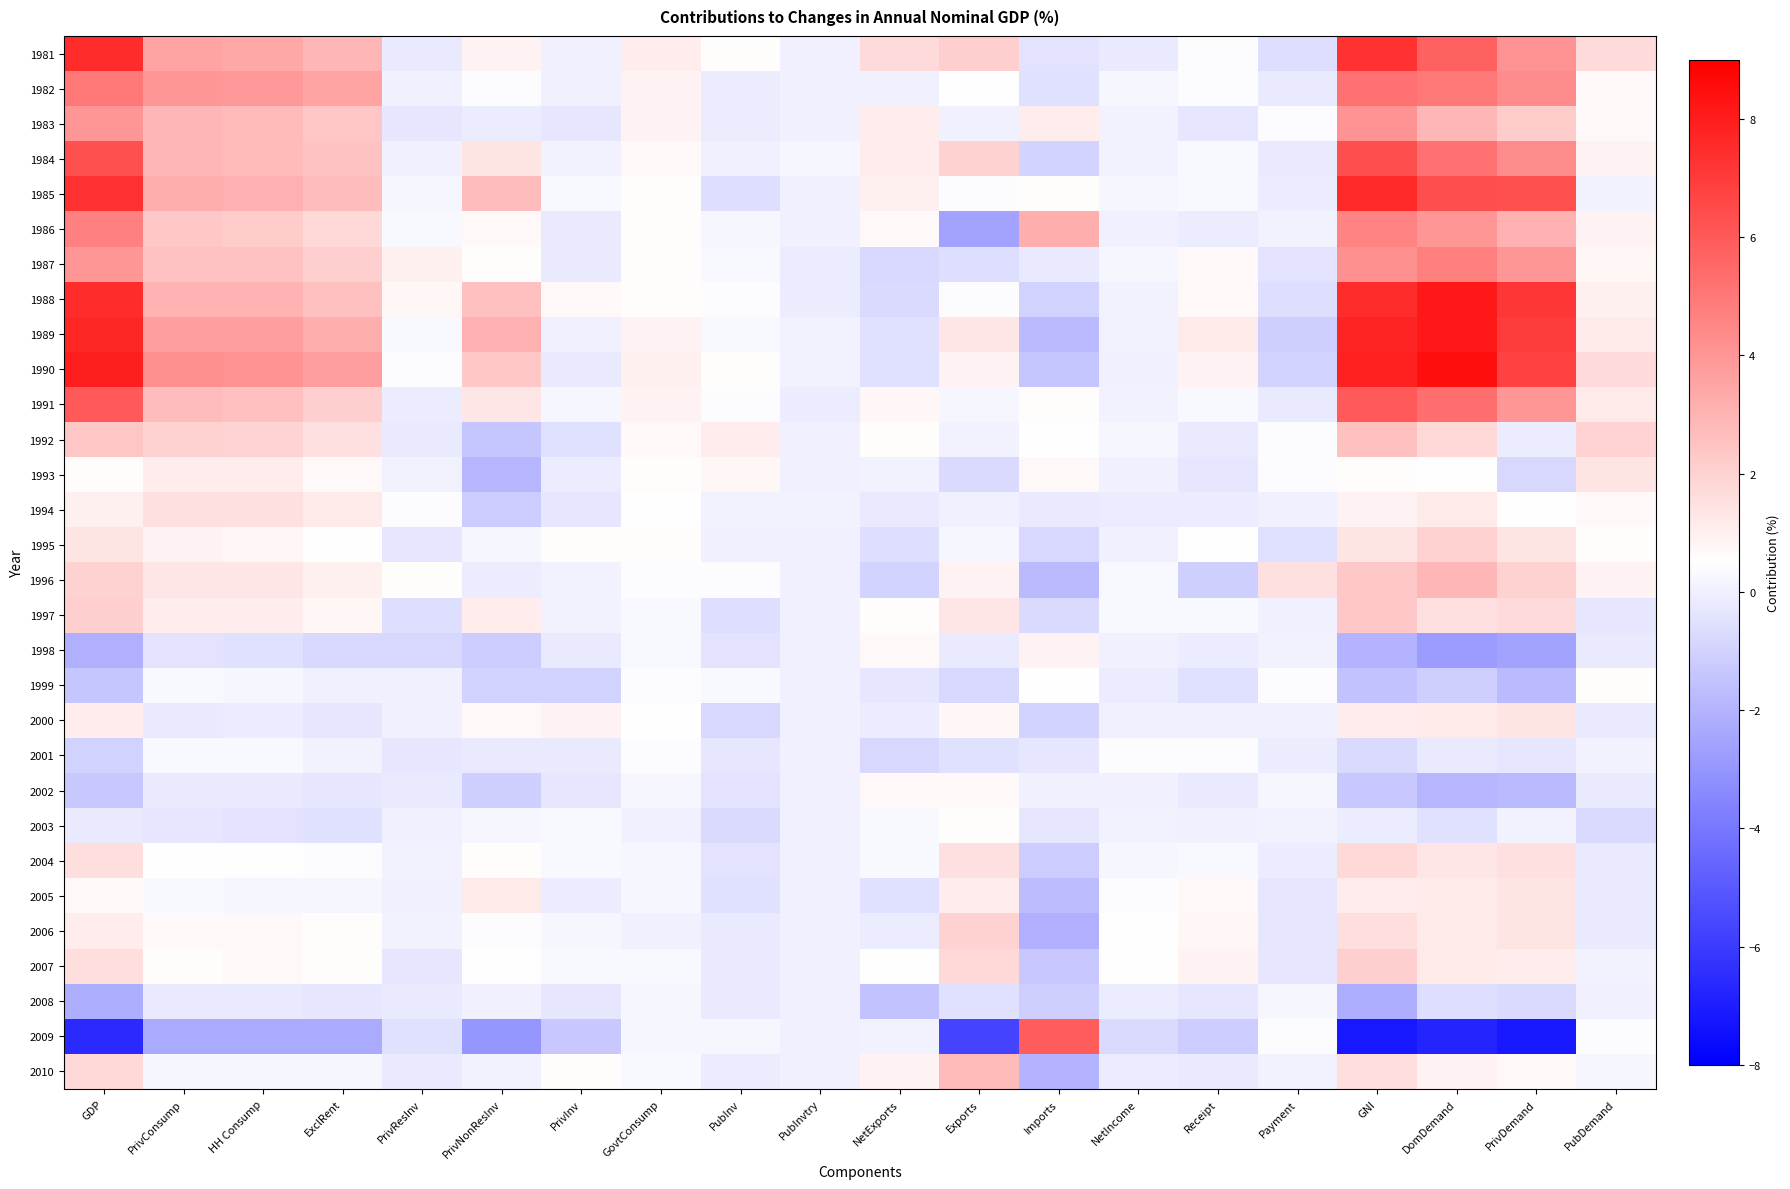

Reading right to left, transcribe all the data shown in this chart.

1981: PubDemand=1.7	PrivDemand=4.1	DomDemand=5.8	GNI=7.3	Payment=-0.6	Receipt=0.4	NetIncome=-0.2	Imports=-0.4	Exports=2.1	NetExports=1.7	PubInvtry=-0.0	PubInv=0.6	GovtConsump=1.1	PrivInv=-0.0	PrivNonResInv=0.9	PrivResInv=-0.2	ExclRent=2.9	HH Consump=3.4	PrivConsump=3.5	GDP=7.5
1982: PubDemand=0.7	PrivDemand=4.3	DomDemand=5.0	GNI=5.2	Payment=-0.2	Receipt=0.4	NetIncome=0.2	Imports=-0.5	Exports=0.5	NetExports=-0.0	PubInvtry=-0.0	PubInv=-0.1	GovtConsump=0.9	PrivInv=-0.0	PrivNonResInv=0.4	PrivResInv=0.0	ExclRent=3.5	HH Consump=3.9	PrivConsump=4.0	GDP=5.0
1983: PubDemand=0.7	PrivDemand=2.2	DomDemand=2.9	GNI=4.1	Payment=0.4	Receipt=-0.3	NetIncome=0.1	Imports=1.1	Exports=-0.0	NetExports=1.1	PubInvtry=-0.0	PubInv=-0.1	GovtConsump=0.9	PrivInv=-0.3	PrivNonResInv=-0.1	PrivResInv=-0.3	ExclRent=2.4	HH Consump=2.8	PrivConsump=2.9	GDP=4.0
1984: PubDemand=0.9	PrivDemand=4.3	DomDemand=5.2	GNI=6.4	Payment=-0.2	Receipt=0.3	NetIncome=0.1	Imports=-0.9	Exports=2.0	NetExports=1.1	PubInvtry=0.2	PubInv=0.0	GovtConsump=0.7	PrivInv=0.1	PrivNonResInv=1.4	PrivResInv=-0.0	ExclRent=2.5	HH Consump=2.8	PrivConsump=2.9	GDP=6.3
1985: PubDemand=0.1	PrivDemand=6.3	DomDemand=6.4	GNI=7.6	Payment=-0.1	Receipt=0.3	NetIncome=0.2	Imports=0.6	Exports=0.4	NetExports=1.0	PubInvtry=0.0	PubInv=-0.6	GovtConsump=0.6	PrivInv=0.3	PrivNonResInv=2.7	PrivResInv=0.2	ExclRent=2.7	HH Consump=3.1	PrivConsump=3.2	GDP=7.4
1986: PubDemand=0.9	PrivDemand=3.1	DomDemand=4.0	GNI=4.6	Payment=0.1	Receipt=-0.1	NetIncome=-0.0	Imports=3.2	Exports=-2.5	NetExports=0.7	PubInvtry=0.0	PubInv=0.2	GovtConsump=0.6	PrivInv=-0.2	PrivNonResInv=0.7	PrivResInv=0.3	ExclRent=1.8	HH Consump=2.2	PrivConsump=2.3	GDP=4.7
1987: PubDemand=0.8	PrivDemand=4.0	DomDemand=4.8	GNI=4.2	Payment=-0.4	Receipt=0.7	NetIncome=0.2	Imports=-0.2	Exports=-0.6	NetExports=-0.8	PubInvtry=-0.1	PubInv=0.3	GovtConsump=0.6	PrivInv=-0.2	PrivNonResInv=0.6	PrivResInv=1.0	ExclRent=2.1	HH Consump=2.5	PrivConsump=2.5	GDP=4.0
1988: PubDemand=1.0	PrivDemand=7.2	DomDemand=8.2	GNI=7.5	Payment=-0.6	Receipt=0.7	NetIncome=0.1	Imports=-1.0	Exports=0.4	NetExports=-0.7	PubInvtry=-0.1	PubInv=0.4	GovtConsump=0.6	PrivInv=0.7	PrivNonResInv=2.6	PrivResInv=0.8	ExclRent=2.6	HH Consump=3.0	PrivConsump=3.0	GDP=7.5
1989: PubDemand=1.2	PrivDemand=7.0	DomDemand=8.2	GNI=7.8	Payment=-1.1	Receipt=1.2	NetIncome=0.1	Imports=-1.8	Exports=1.3	NetExports=-0.5	PubInvtry=0.1	PubInv=0.3	GovtConsump=0.9	PrivInv=-0.0	PrivNonResInv=3.1	PrivResInv=0.3	ExclRent=3.2	HH Consump=3.7	PrivConsump=3.7	GDP=7.7
1990: PubDemand=1.7	PrivDemand=6.8	DomDemand=8.5	GNI=7.9	Payment=-0.9	Receipt=0.9	NetIncome=0.0	Imports=-1.4	Exports=0.9	NetExports=-0.5	PubInvtry=0.1	PubInv=0.6	GovtConsump=1.0	PrivInv=-0.2	PrivNonResInv=2.3	PrivResInv=0.4	ExclRent=3.7	HH Consump=4.1	PrivConsump=4.2	GDP=8.0
1991: PubDemand=1.2	PrivDemand=4.0	DomDemand=5.3	GNI=6.0	Payment=-0.2	Receipt=0.3	NetIncome=0.1	Imports=0.6	Exports=0.2	NetExports=0.8	PubInvtry=-0.1	PubInv=0.4	GovtConsump=0.9	PrivInv=0.2	PrivNonResInv=1.3	PrivResInv=-0.1	ExclRent=2.1	HH Consump=2.6	PrivConsump=2.7	GDP=6.0
1992: PubDemand=1.9	PrivDemand=-0.1	DomDemand=1.8	GNI=2.6	Payment=0.4	Receipt=-0.2	NetIncome=0.2	Imports=0.5	Exports=0.1	NetExports=0.6	PubInvtry=0.0	PubInv=1.1	GovtConsump=0.7	PrivInv=-0.5	PrivNonResInv=-1.4	PrivResInv=-0.2	ExclRent=1.5	HH Consump=1.9	PrivConsump=2.0	GDP=2.4
1993: PubDemand=1.4	PrivDemand=-0.8	DomDemand=0.5	GNI=0.6	Payment=0.4	Receipt=-0.3	NetIncome=0.0	Imports=0.7	Exports=-0.7	NetExports=0.1	PubInvtry=-0.0	PubInv=0.8	GovtConsump=0.6	PrivInv=-0.1	PrivNonResInv=-1.9	PrivResInv=0.1	ExclRent=0.7	HH Consump=1.1	PrivConsump=1.1	GDP=0.6
1994: PubDemand=0.7	PrivDemand=0.5	DomDemand=1.2	GNI=0.9	Payment=0.0	Receipt=-0.1	NetIncome=-0.1	Imports=-0.2	Exports=0.0	NetExports=-0.2	PubInvtry=0.1	PubInv=0.1	GovtConsump=0.5	PrivInv=-0.3	PrivNonResInv=-1.2	PrivResInv=0.4	ExclRent=1.2	HH Consump=1.5	PrivConsump=1.5	GDP=1.0
1995: PubDemand=0.6	PrivDemand=1.4	DomDemand=2.0	GNI=1.4	Payment=-0.5	Receipt=0.5	NetIncome=0.0	Imports=-0.8	Exports=0.2	NetExports=-0.6	PubInvtry=-0.0	PubInv=-0.0	GovtConsump=0.6	PrivInv=0.6	PrivNonResInv=0.2	PrivResInv=-0.3	ExclRent=0.5	HH Consump=0.8	PrivConsump=0.9	GDP=1.4
1996: PubDemand=0.9	PrivDemand=2.0	DomDemand=2.9	GNI=2.3	Payment=1.5	Receipt=-1.1	NetIncome=0.3	Imports=-1.8	Exports=0.9	NetExports=-0.9	PubInvtry=0.0	PubInv=0.4	GovtConsump=0.4	PrivInv=0.1	PrivNonResInv=-0.1	PrivResInv=0.6	ExclRent=1.0	HH Consump=1.3	PrivConsump=1.3	GDP=2.0
1997: PubDemand=-0.3	PrivDemand=1.7	DomDemand=1.5	GNI=2.3	Payment=-0.0	Receipt=0.3	NetIncome=0.3	Imports=-0.7	Exports=1.3	NetExports=0.6	PubInvtry=-0.0	PubInv=-0.6	GovtConsump=0.3	PrivInv=0.1	PrivNonResInv=1.1	PrivResInv=-0.6	ExclRent=0.8	HH Consump=1.1	PrivConsump=1.1	GDP=2.1
1998: PubDemand=-0.2	PrivDemand=-2.6	DomDemand=-2.8	GNI=-2.0	Payment=0.1	Receipt=-0.1	NetIncome=0.0	Imports=0.9	Exports=-0.2	NetExports=0.7	PubInvtry=-0.0	PubInv=-0.4	GovtConsump=0.3	PrivInv=-0.2	PrivNonResInv=-1.2	PrivResInv=-0.8	ExclRent=-0.8	HH Consump=-0.5	PrivConsump=-0.4	GDP=-2.1
1999: PubDemand=0.6	PrivDemand=-1.8	DomDemand=-1.1	GNI=-1.5	Payment=0.4	Receipt=-0.5	NetIncome=-0.1	Imports=0.5	Exports=-0.8	NetExports=-0.3	PubInvtry=0.0	PubInv=0.3	GovtConsump=0.4	PrivInv=-1.0	PrivNonResInv=-1.0	PrivResInv=-0.0	ExclRent=0.0	HH Consump=0.2	PrivConsump=0.3	GDP=-1.4
2000: PubDemand=-0.2	PrivDemand=1.4	DomDemand=1.2	GNI=1.1	Payment=-0.0	Receipt=0.0	NetIncome=0.0	Imports=-0.9	Exports=0.8	NetExports=-0.1	PubInvtry=0.0	PubInv=-0.8	GovtConsump=0.5	PrivInv=0.9	PrivNonResInv=0.7	PrivResInv=0.0	ExclRent=-0.3	HH Consump=-0.1	PrivConsump=-0.2	GDP=1.1
2001: PubDemand=0.1	PrivDemand=-0.3	DomDemand=-0.2	GNI=-0.7	Payment=-0.1	Receipt=0.4	NetIncome=0.4	Imports=-0.3	Exports=-0.5	NetExports=-0.8	PubInvtry=-0.0	PubInv=-0.3	GovtConsump=0.4	PrivInv=-0.2	PrivNonResInv=-0.2	PrivResInv=-0.3	ExclRent=0.1	HH Consump=0.3	PrivConsump=0.3	GDP=-1.0
2002: PubDemand=-0.2	PrivDemand=-1.8	DomDemand=-1.9	GNI=-1.3	Payment=0.2	Receipt=-0.2	NetIncome=-0.0	Imports=-0.0	Exports=0.7	NetExports=0.7	PubInvtry=-0.0	PubInv=-0.4	GovtConsump=0.2	PrivInv=-0.3	PrivNonResInv=-1.1	PrivResInv=-0.2	ExclRent=-0.3	HH Consump=-0.2	PrivConsump=-0.2	GDP=-1.3
2003: PubDemand=-0.7	PrivDemand=0.1	DomDemand=-0.5	GNI=-0.1	Payment=0.1	Receipt=-0.0	NetIncome=0.1	Imports=-0.3	Exports=0.6	NetExports=0.3	PubInvtry=-0.0	PubInv=-0.7	GovtConsump=0.0	PrivInv=0.3	PrivNonResInv=0.2	PrivResInv=-0.0	ExclRent=-0.5	HH Consump=-0.4	PrivConsump=-0.3	GDP=-0.2
2004: PubDemand=-0.2	PrivDemand=1.5	DomDemand=1.3	GNI=1.8	Payment=-0.1	Receipt=0.3	NetIncome=0.2	Imports=-1.2	Exports=1.5	NetExports=0.3	PubInvtry=0.0	PubInv=-0.4	GovtConsump=0.2	PrivInv=0.3	PrivNonResInv=0.6	PrivResInv=0.1	ExclRent=0.4	HH Consump=0.5	PrivConsump=0.5	GDP=1.6
2005: PubDemand=-0.2	PrivDemand=1.4	DomDemand=1.2	GNI=1.1	Payment=-0.3	Receipt=0.7	NetIncome=0.4	Imports=-1.7	Exports=1.1	NetExports=-0.5	PubInvtry=0.0	PubInv=-0.5	GovtConsump=0.2	PrivInv=-0.1	PrivNonResInv=1.2	PrivResInv=-0.0	ExclRent=0.2	HH Consump=0.2	PrivConsump=0.3	GDP=0.7
2006: PubDemand=-0.2	PrivDemand=1.4	DomDemand=1.2	GNI=1.6	Payment=-0.3	Receipt=0.8	NetIncome=0.5	Imports=-2.1	Exports=2.0	NetExports=-0.1	PubInvtry=-0.0	PubInv=-0.2	GovtConsump=0.0	PrivInv=0.2	PrivNonResInv=0.4	PrivResInv=0.1	ExclRent=0.6	HH Consump=0.7	PrivConsump=0.7	GDP=1.1
2007: PubDemand=0.1	PrivDemand=1.1	DomDemand=1.2	GNI=2.1	Payment=-0.3	Receipt=0.9	NetIncome=0.5	Imports=-1.3	Exports=1.8	NetExports=0.5	PubInvtry=-0.0	PubInv=-0.2	GovtConsump=0.3	PrivInv=0.3	PrivNonResInv=0.5	PrivResInv=-0.3	ExclRent=0.6	HH Consump=0.7	PrivConsump=0.6	GDP=1.6
2008: PubDemand=0.0	PrivDemand=-0.7	DomDemand=-0.6	GNI=-2.2	Payment=0.2	Receipt=-0.3	NetIncome=-0.1	Imports=-1.1	Exports=-0.5	NetExports=-1.5	PubInvtry=0.0	PubInv=-0.2	GovtConsump=0.2	PrivInv=-0.3	PrivNonResInv=0.0	PrivResInv=-0.2	ExclRent=-0.3	HH Consump=-0.2	PrivConsump=-0.2	GDP=-2.2
2009: PubDemand=0.4	PrivDemand=-7.2	DomDemand=-6.8	GNI=-7.2	Payment=0.4	Receipt=-1.2	NetIncome=-0.7	Imports=5.9	Exports=-5.7	NetExports=0.1	PubInvtry=-0.0	PubInv=0.2	GovtConsump=0.2	PrivInv=-1.3	PrivNonResInv=-3.0	PrivResInv=-0.5	ExclRent=-2.3	HH Consump=-2.3	PrivConsump=-2.3	GDP=-6.6
2010: PubDemand=0.2	PrivDemand=0.7	DomDemand=0.9	GNI=1.6	Payment=0.1	Receipt=-0.2	NetIncome=-0.1	Imports=-2.0	Exports=2.8	NetExports=0.9	PubInvtry=0.0	PubInv=-0.1	GovtConsump=0.3	PrivInv=0.6	PrivNonResInv=0.1	PrivResInv=-0.2	ExclRent=0.2	HH Consump=0.2	PrivConsump=0.2	GDP=1.8